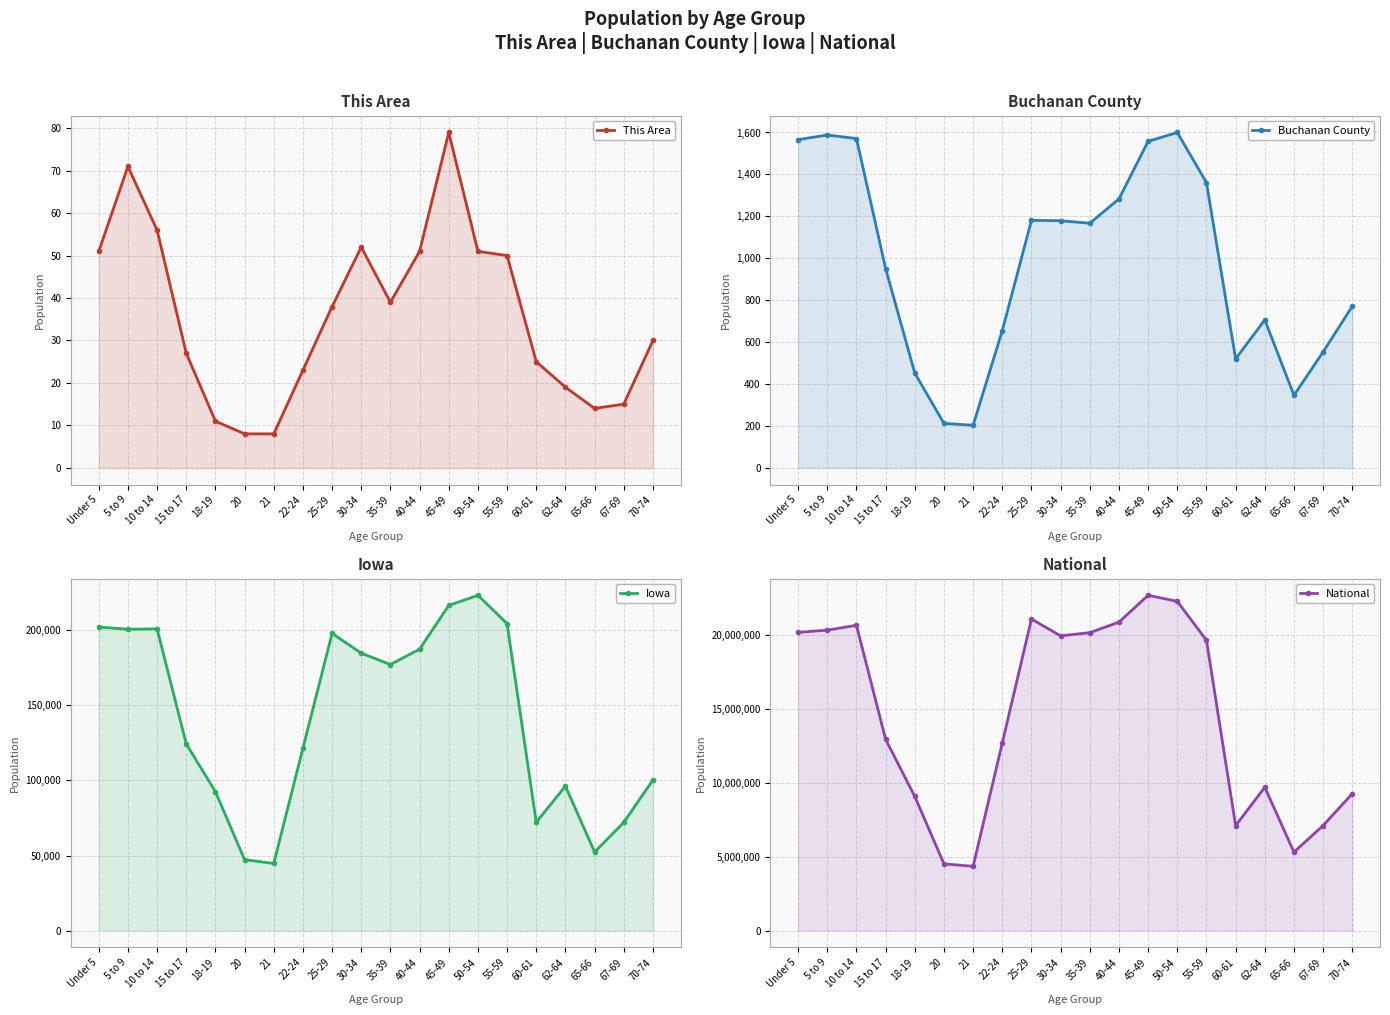

At which category is the sum across all series the highest?

45-49